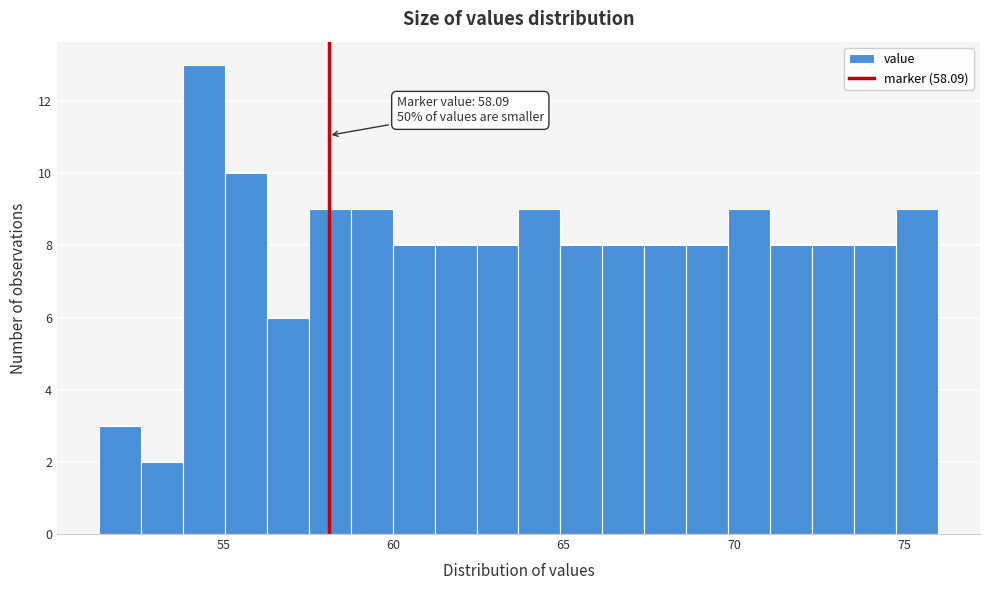

Around what value on the x-axis is the tallest bar? Give the approximate position of its centre, as read against the axis.

54.5